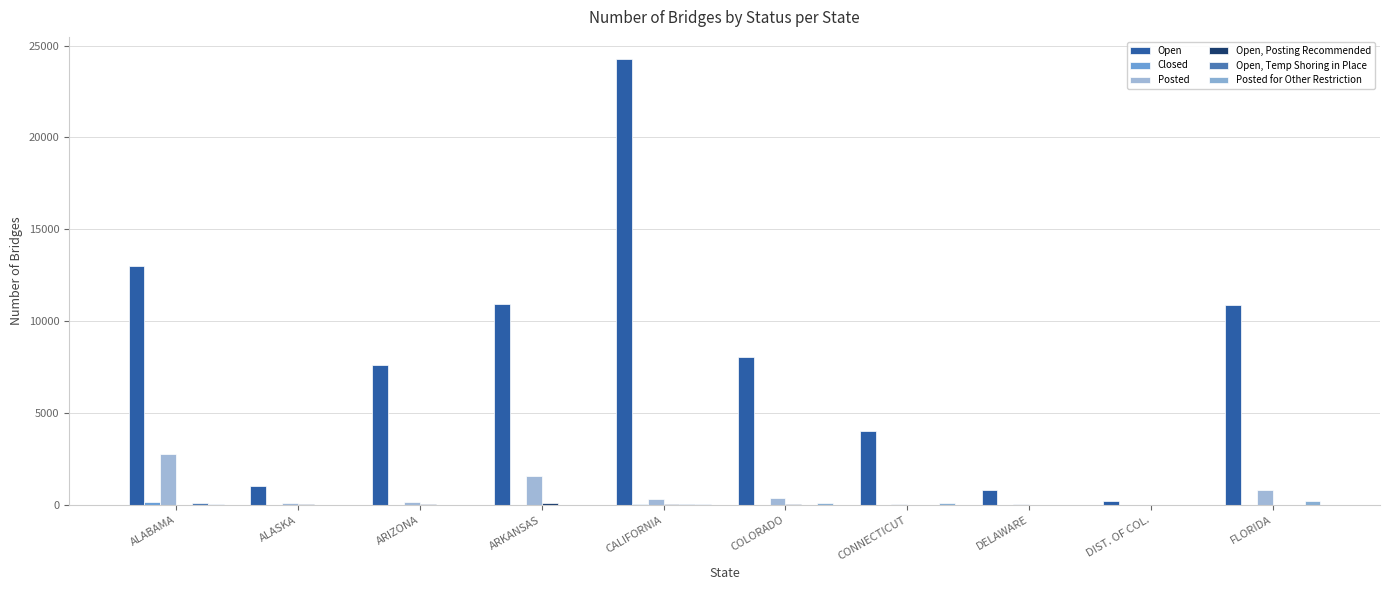

What is the total value across all series at DIST. OF COL.?

239